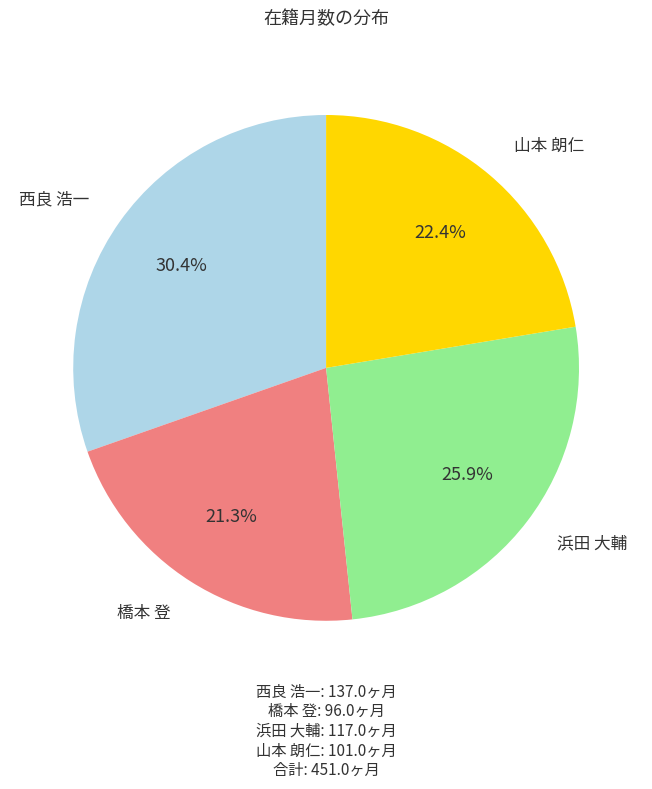

Does any single category account for the majority?

No